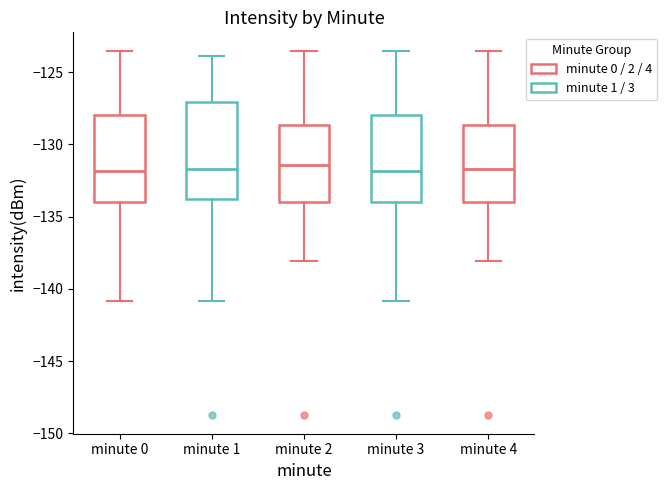

Reading left to right, read every box against the y-axis: the position of its median line, the range the box covers, and the ends of its whiskers. The values are not printed on the chart, so give them approximately, as read against the axis.

minute 0: median -132.0, box -134.0 to -128.0, whiskers -141.0 to -123.5
minute 1: median -131.5, box -134.0 to -127.0, whiskers -141.0 to -124.0
minute 2: median -131.5, box -134.0 to -128.5, whiskers -138.0 to -123.5
minute 3: median -132.0, box -134.0 to -128.0, whiskers -141.0 to -123.5
minute 4: median -131.5, box -134.0 to -128.5, whiskers -138.0 to -123.5